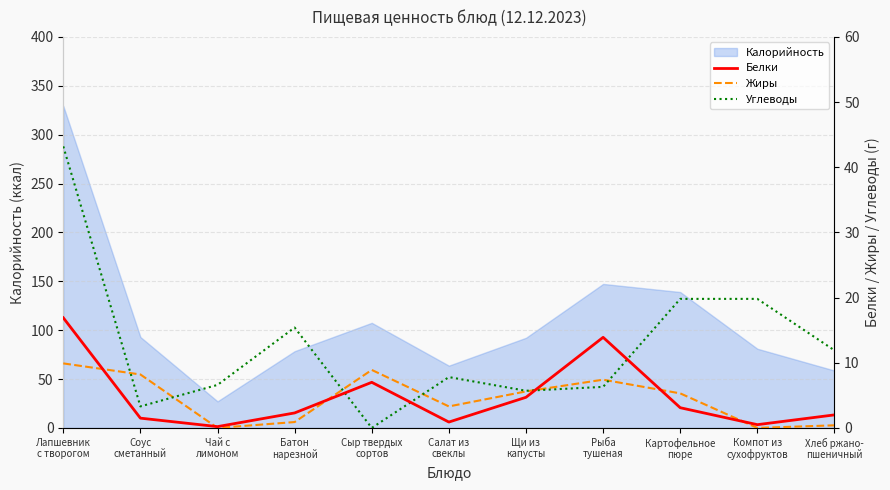

Which category has the lowest value in the Углеводы series?

Сыр твердых
сортов